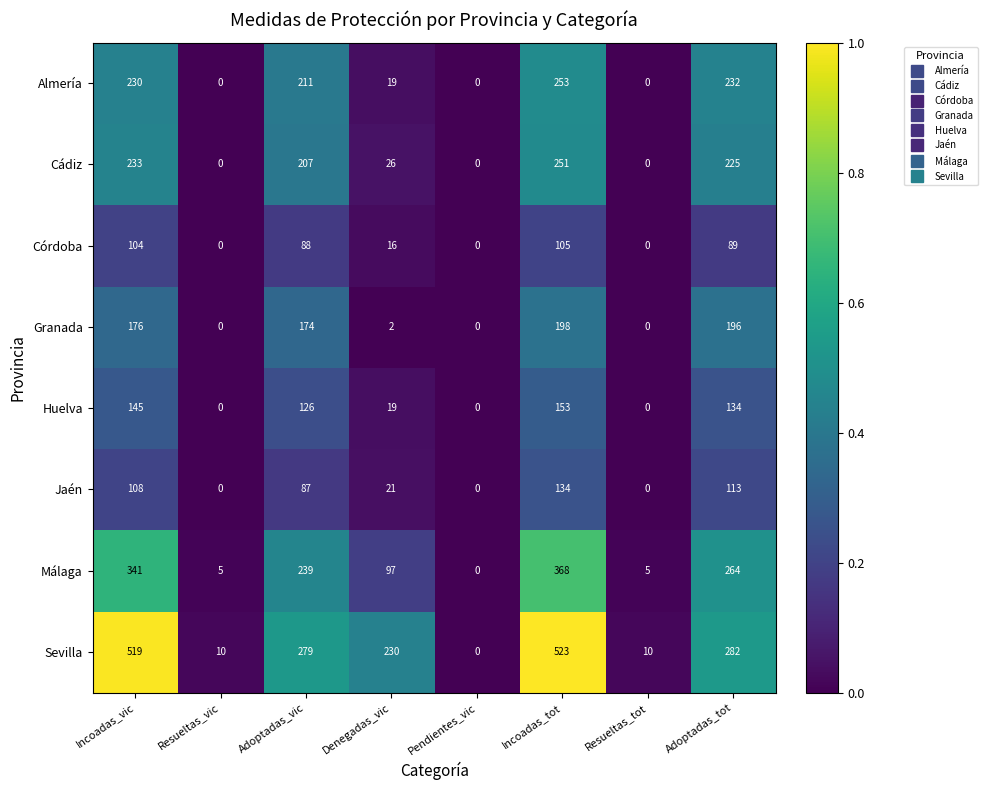

At Adoptadas_tot, list the series in order from smallest to largest.

Córdoba, Jaén, Huelva, Granada, Cádiz, Almería, Málaga, Sevilla